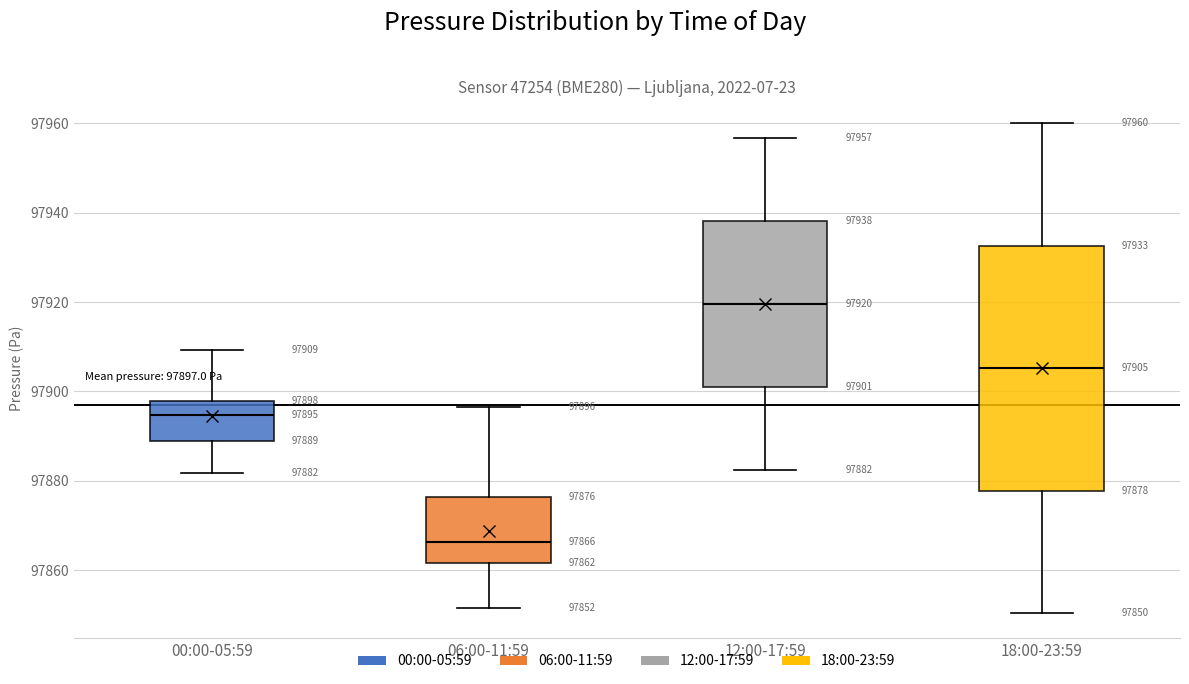

Which box has the lowest median line?

06:00-11:59